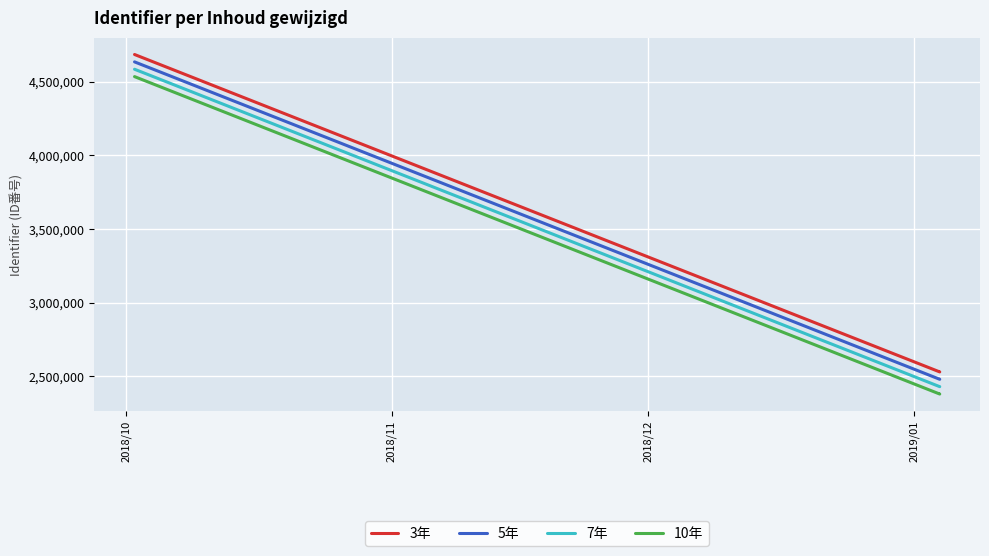

What is the label of the 4th point from the left?

2019/01